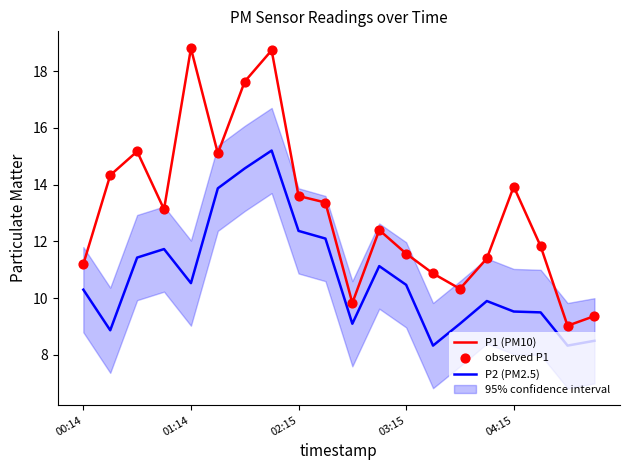

Which series contains the highest Y value?

P1 (PM10)